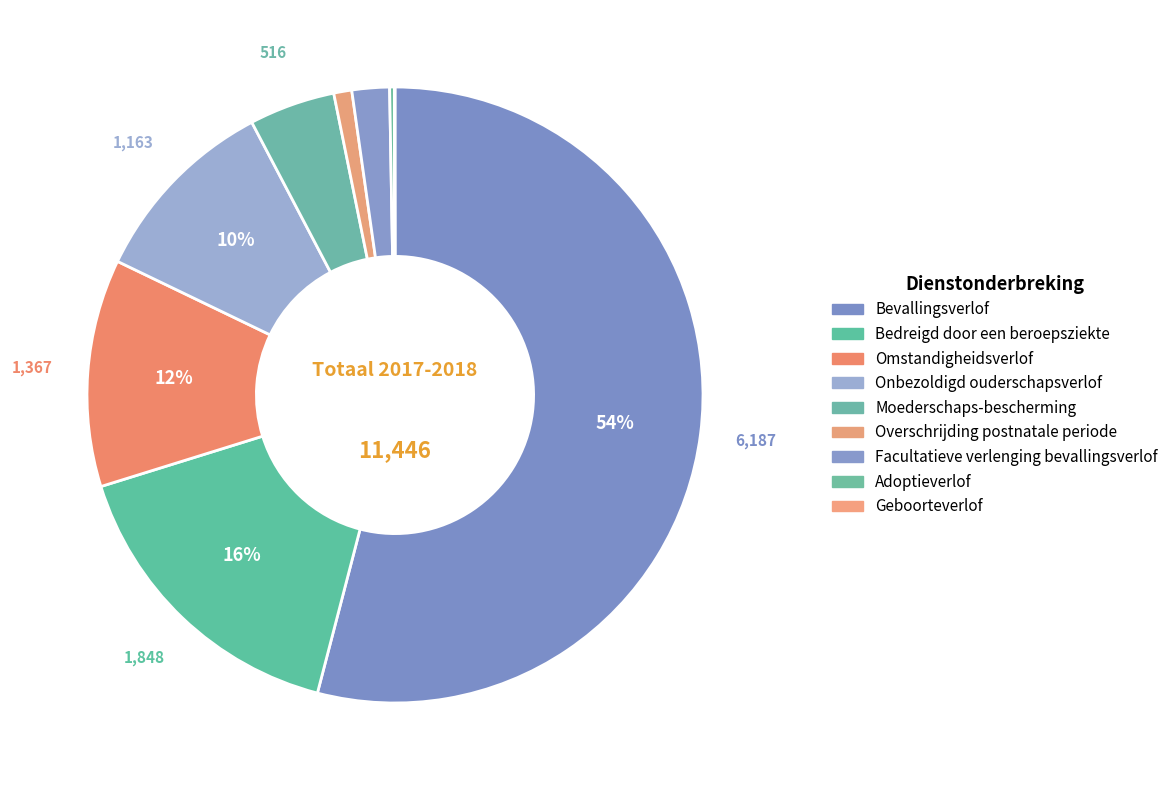

To the nearest percent, what is the average slice percentage?

11%